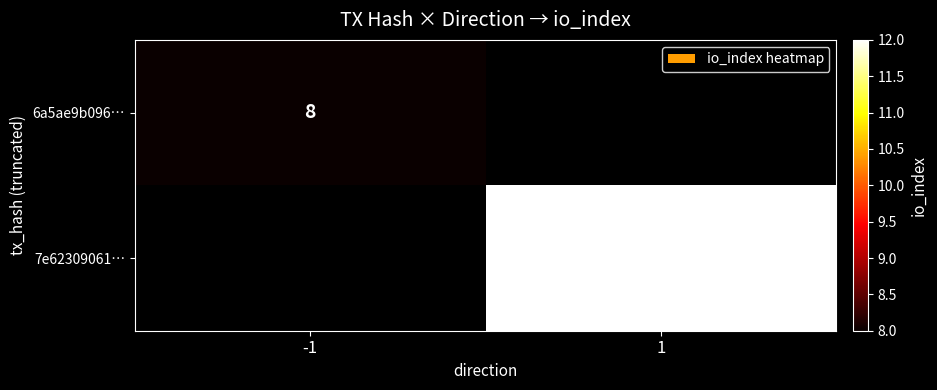

True or false: 6a5ae9b096… has a value of 3 at -1.

False